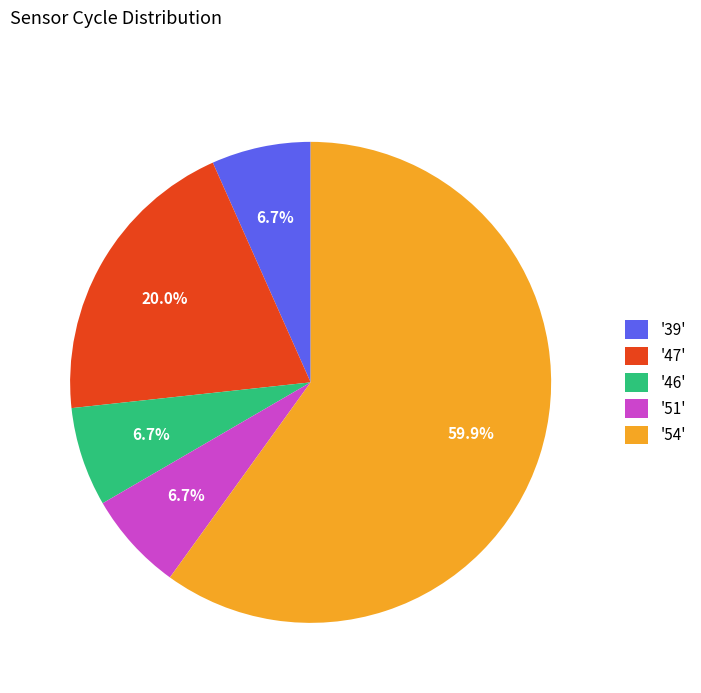

Which category accounts for the majority?

'54'